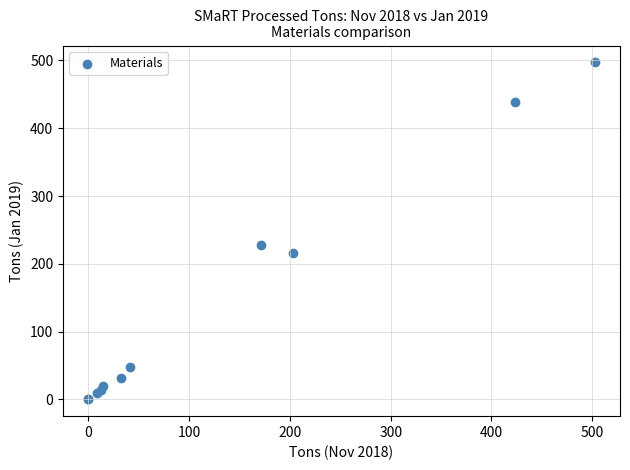

What Y value in the scatter plot is closest to 248?

227.4